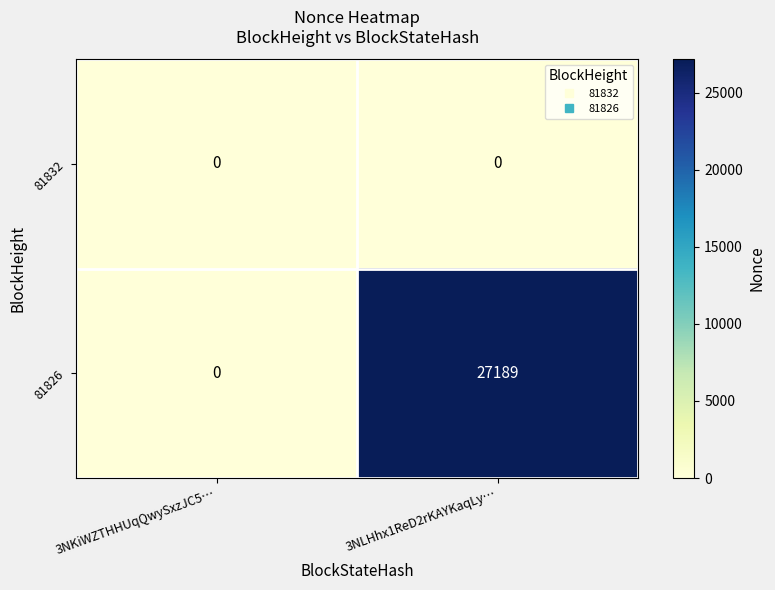

Which series has the largest total across all categories?

81826